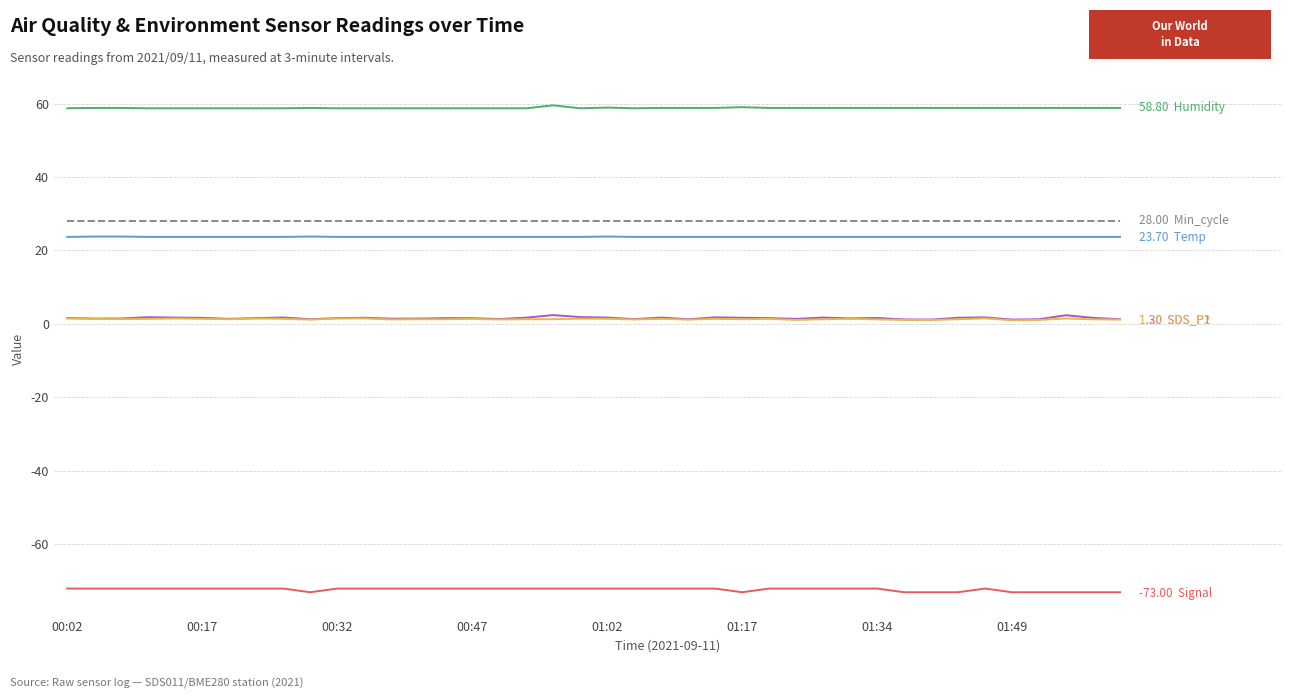

How many lines are shown in the chart?

6